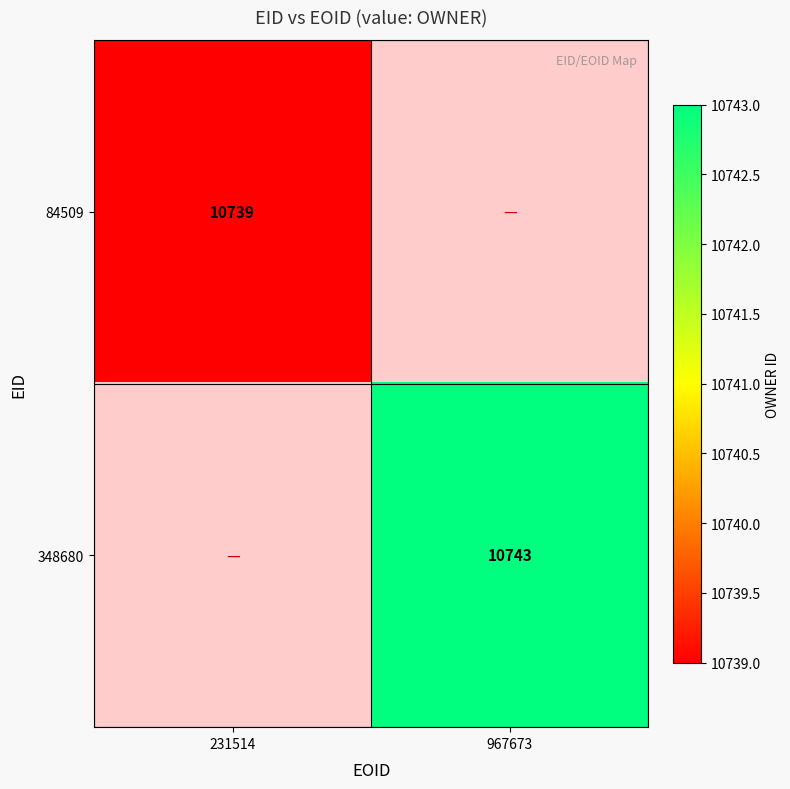

Is the value of 84509 at 231514 greater than the value of 348680 at 967673?

No